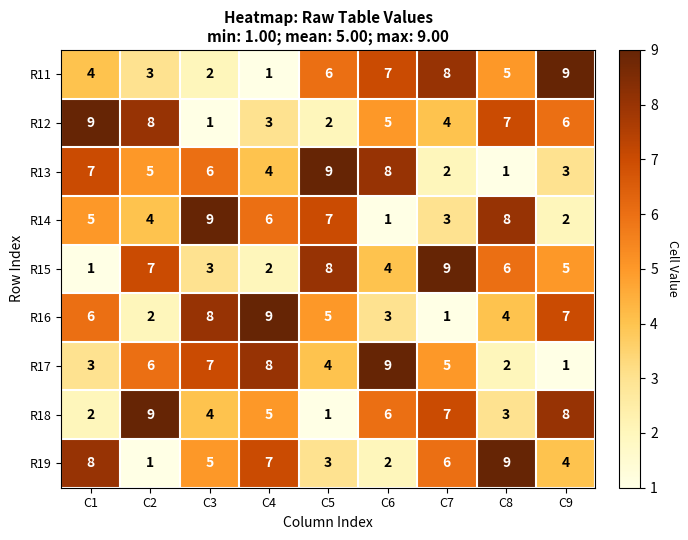

Is the value of R18 at C5 greater than the value of R17 at C4?

No